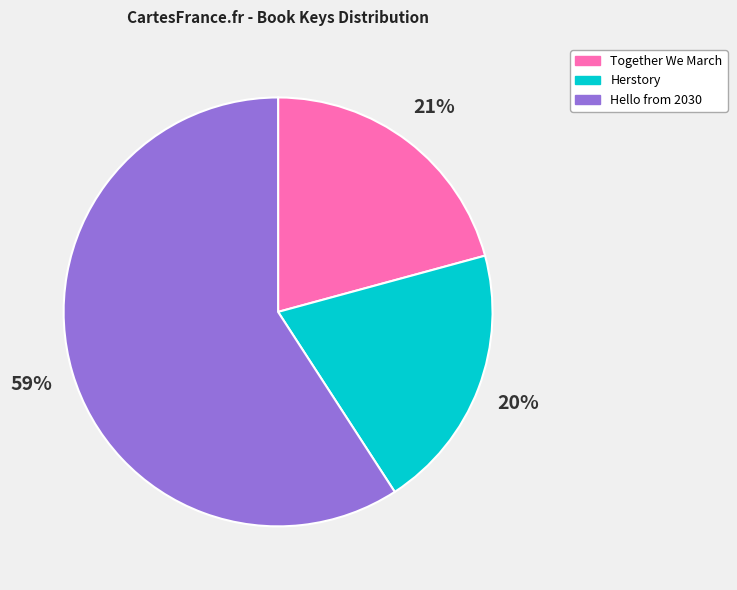

How many slices are in this pie chart?

3